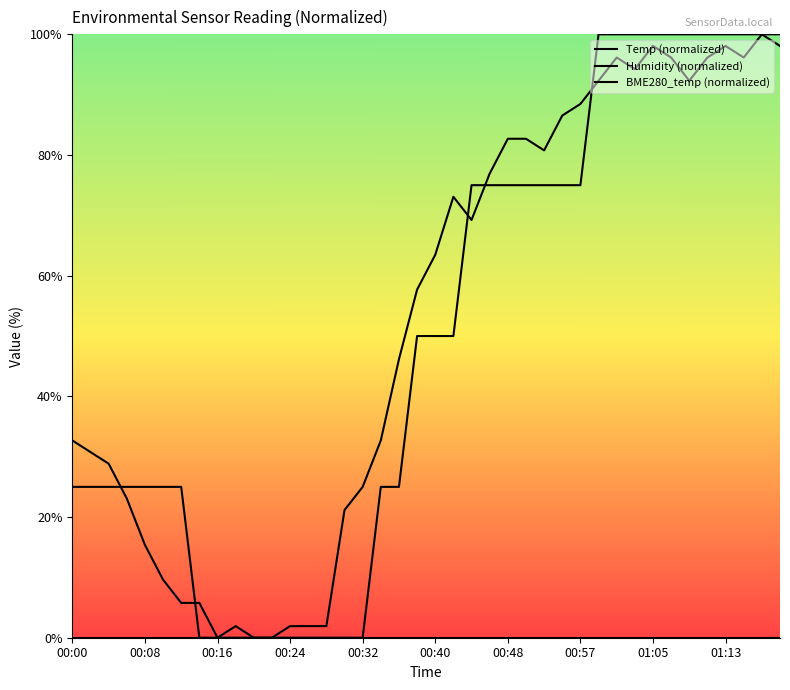

True or false: Humidity (normalized) and Temp (normalized) cross at least once.

False